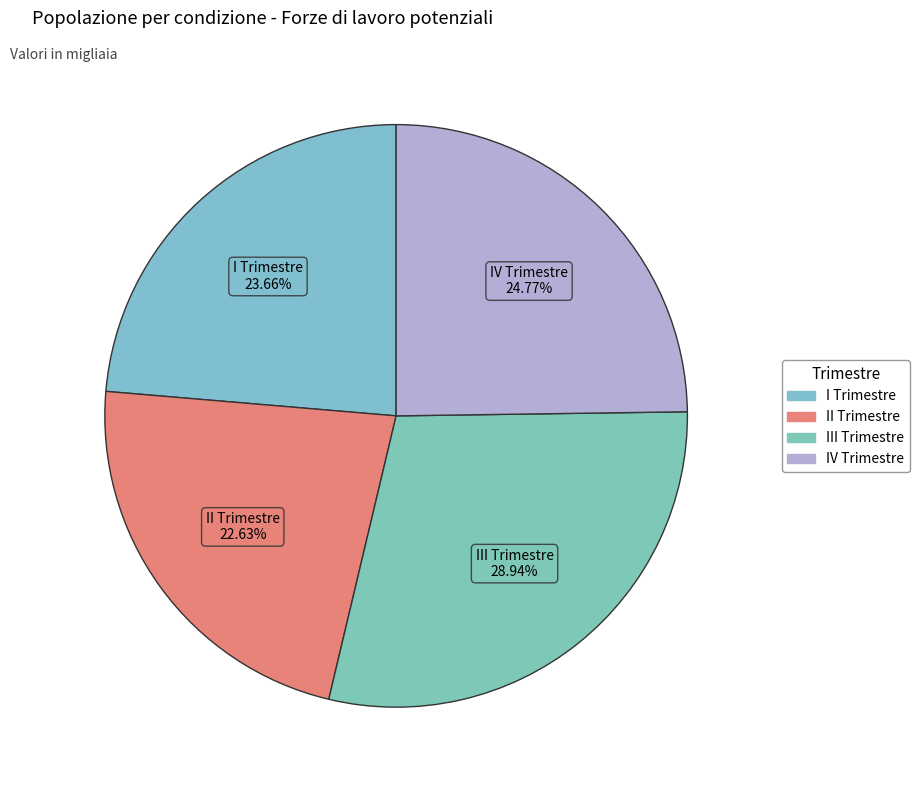

True or false: II Trimestre accounts for 35% of the total.

False